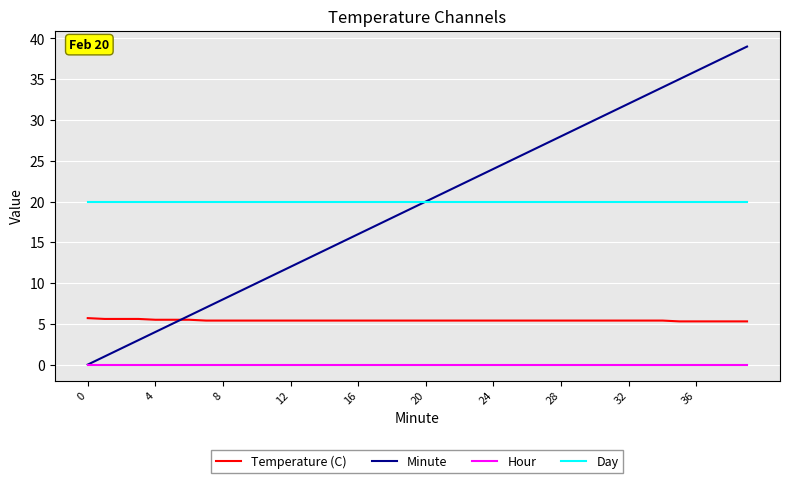

What is the greatest value displayed?

39.0